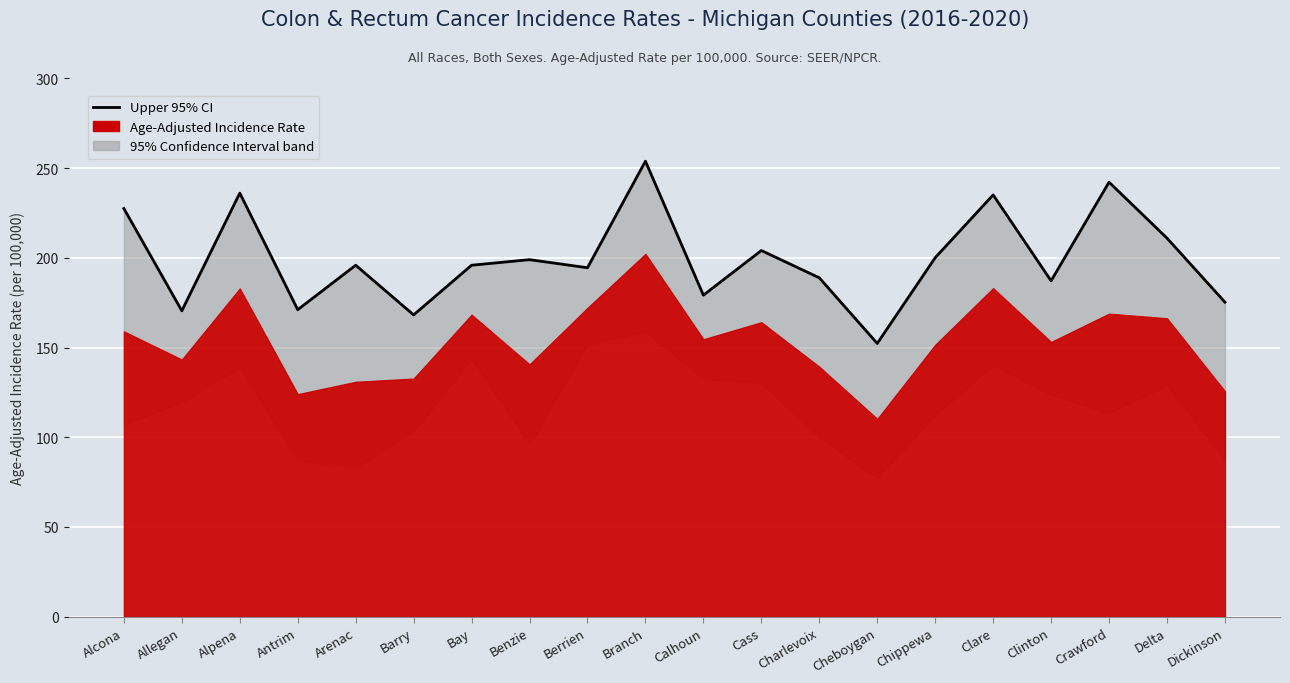

Where is the data nearest to the value 203?

Cass